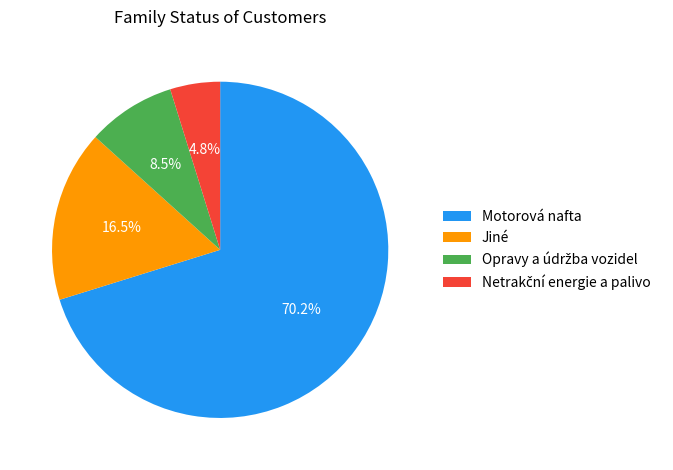

What is the largest slice in the pie chart?

Motorová nafta